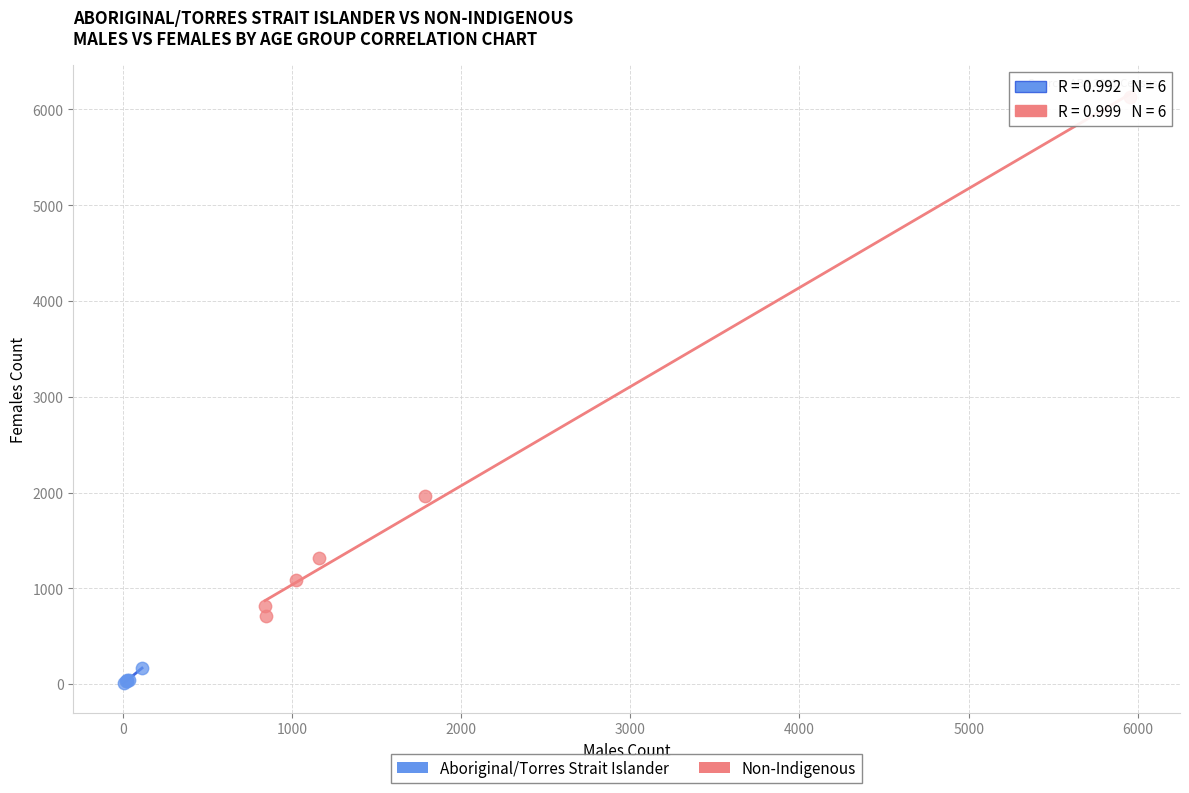

Which series has the widest spread of Y values?

Non-Indigenous